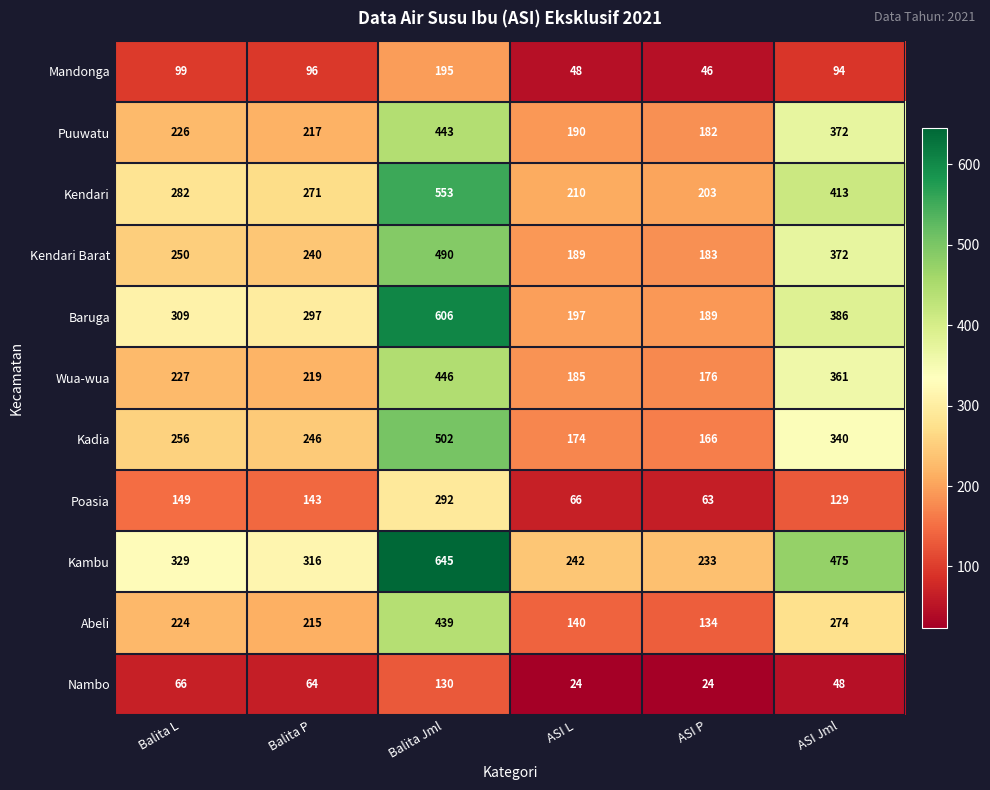

The Kendari Barat series shows 63 at Balita L. True or false?

False